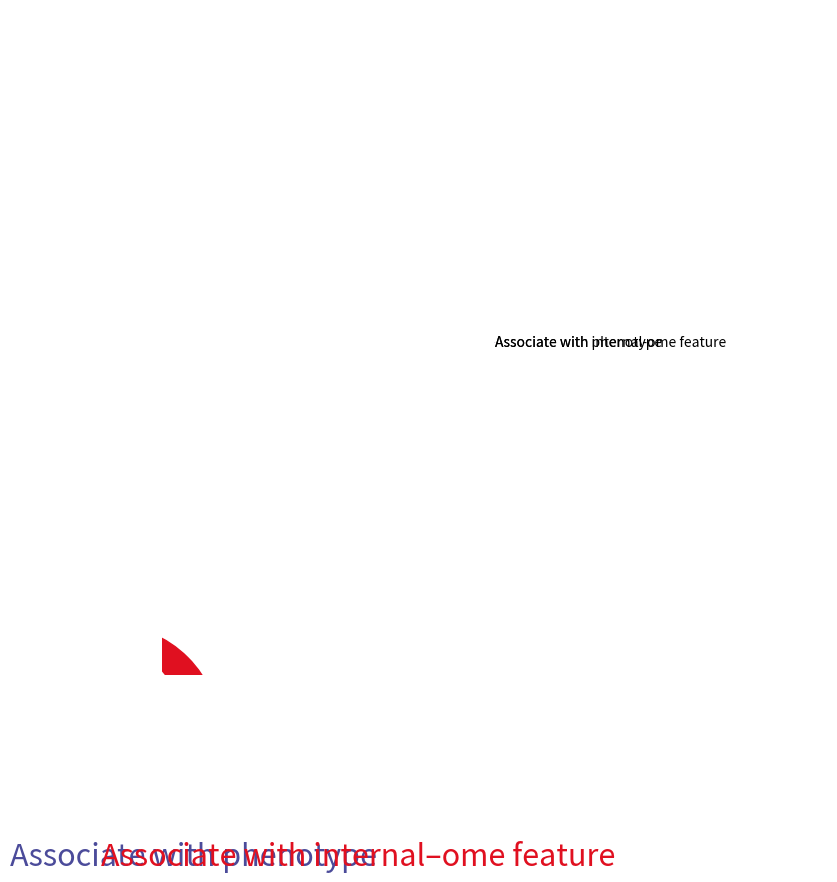

What is the smallest slice in the pie chart?

Associate with internal-ome feature